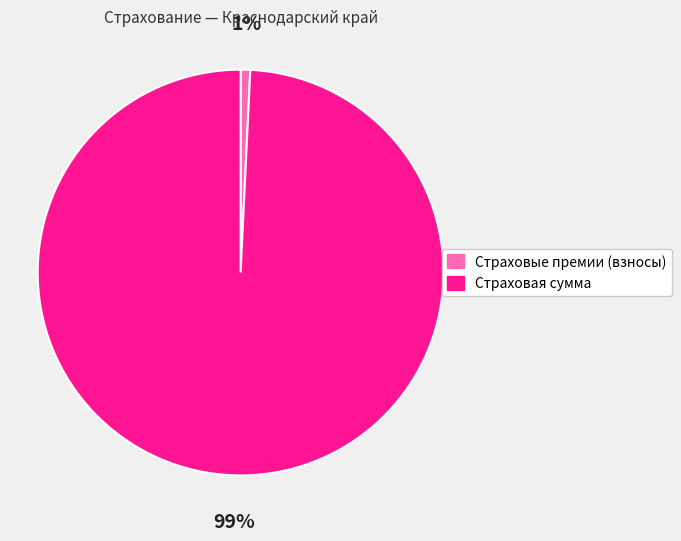

Combined, do Страховые премии (взносы) and Страховая сумма account for over 50%?

Yes